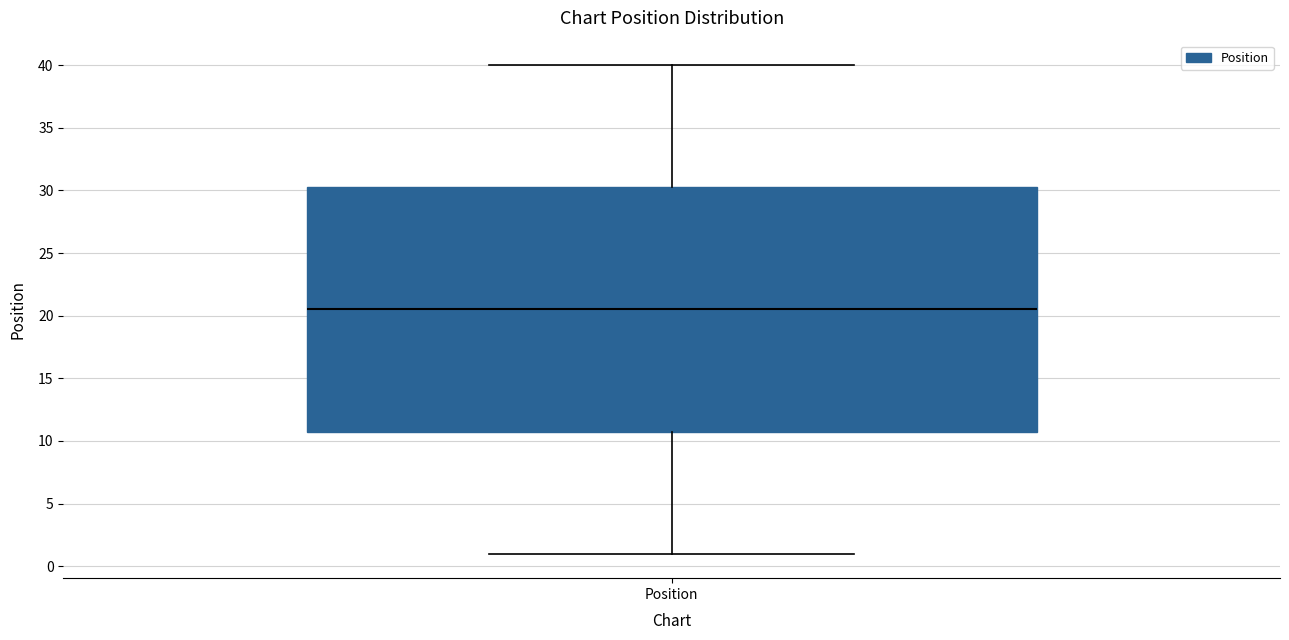

Read this box plot against the y-axis: the position of the median line, the range covered by the box, and the ends of both whiskers. The values are not printed on the chart, so give them approximately, as read against the axis.

median 20.5, box 11.0 to 30.5, whiskers 1.0 to 40.0